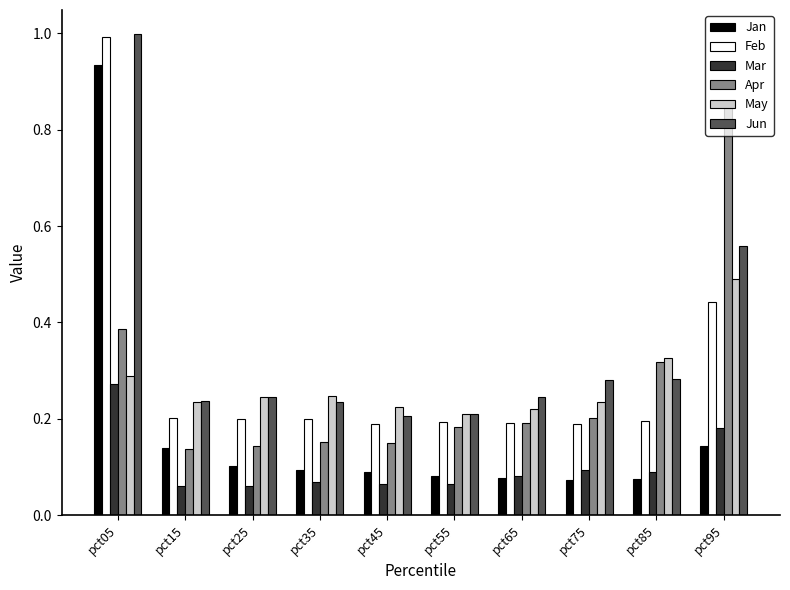

How many bars are there in each group?

6